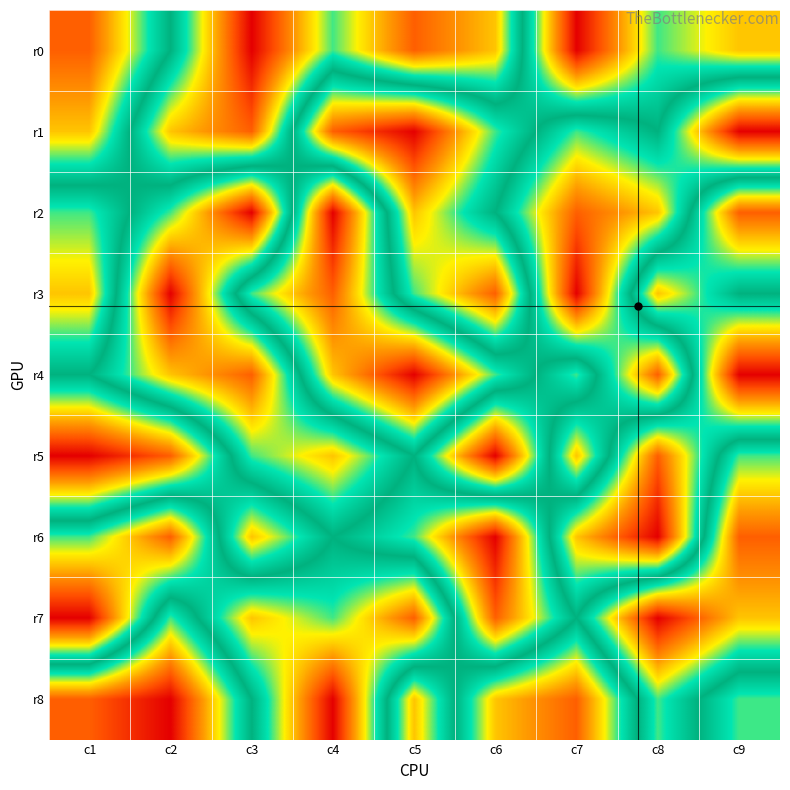

Between c5 and c8, which series saw the biggest shift?

r7